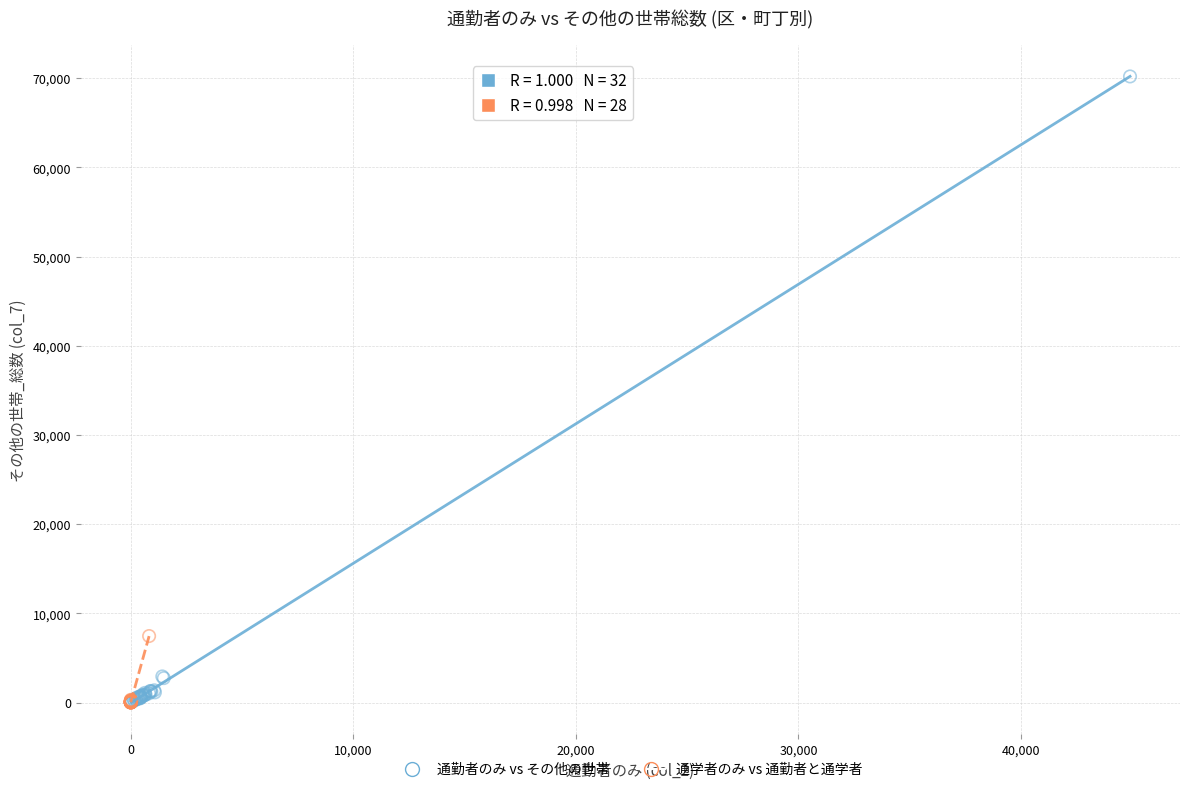

Which series has the widest spread of Y values?

通勤者のみ vs その他の世帯